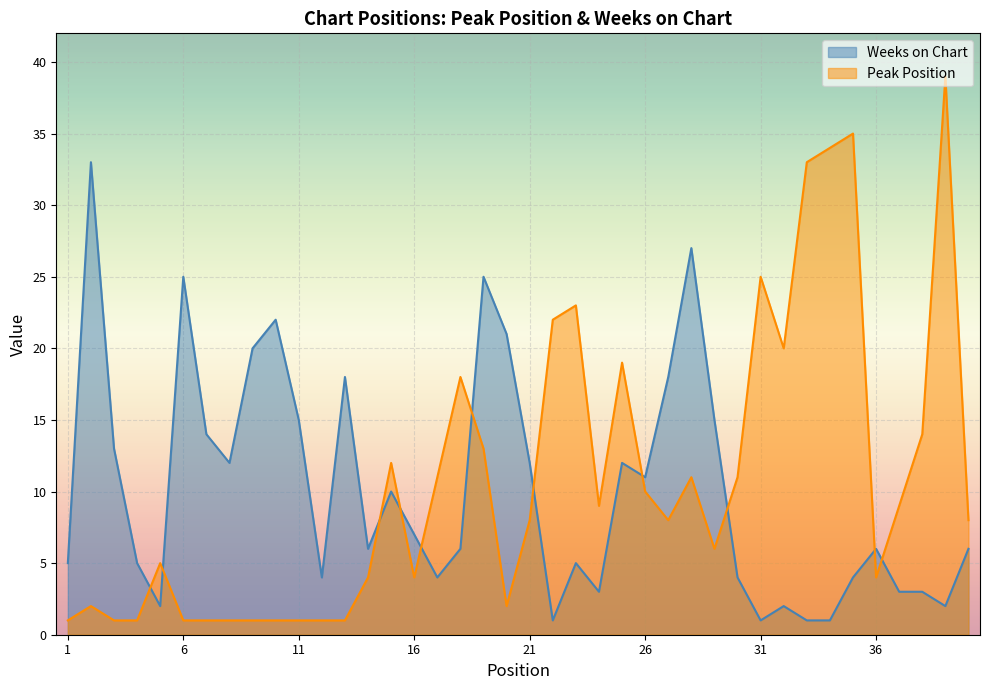

At which category does the chart reach its peak across all series?

39